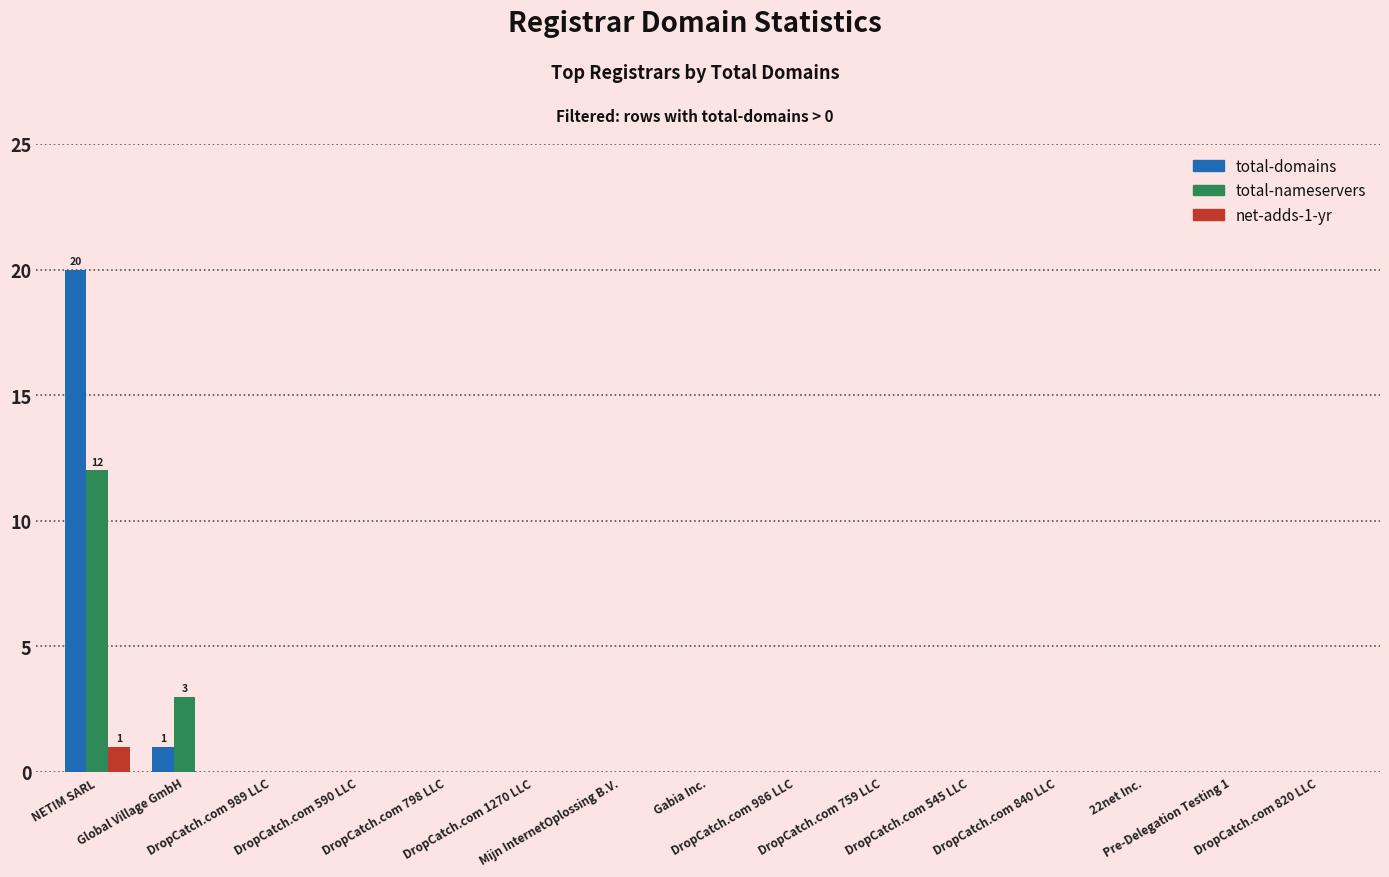

What is the maximum value for total-nameservers?

12